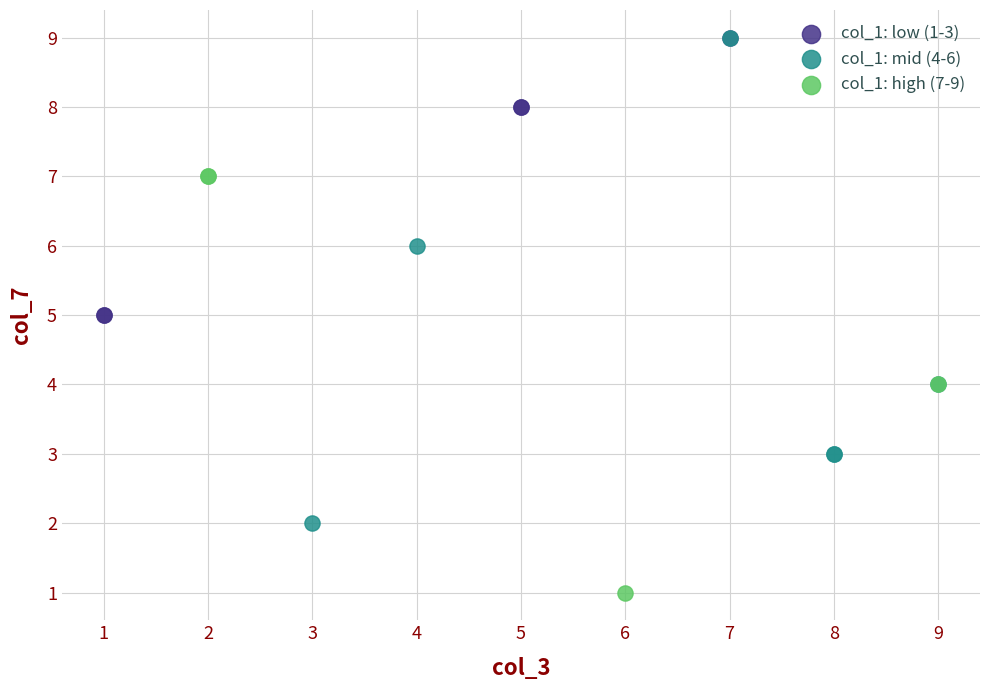

Which series has the widest spread of Y values?

col_1: mid (4-6)